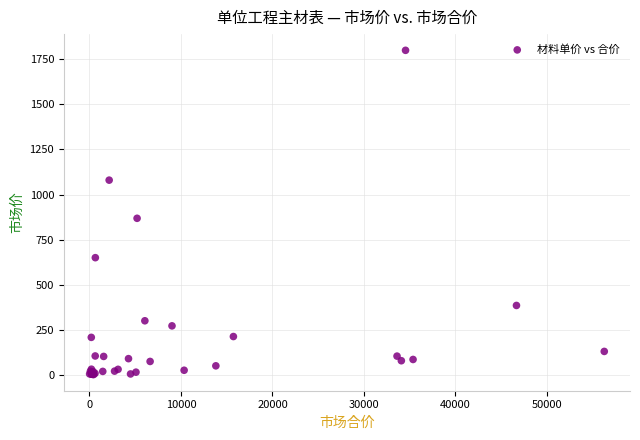

What Y value in the scatter plot is closest to 901?

868.4